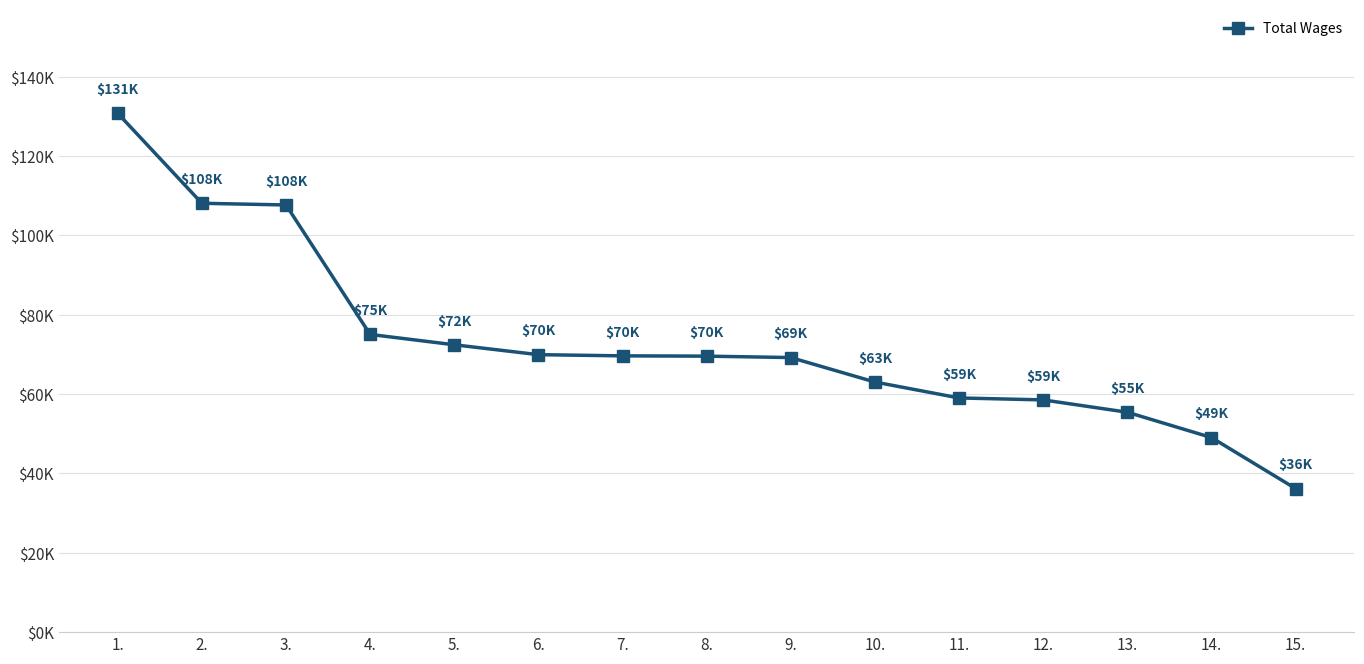

Is this an area chart (filled region under the line)?

No